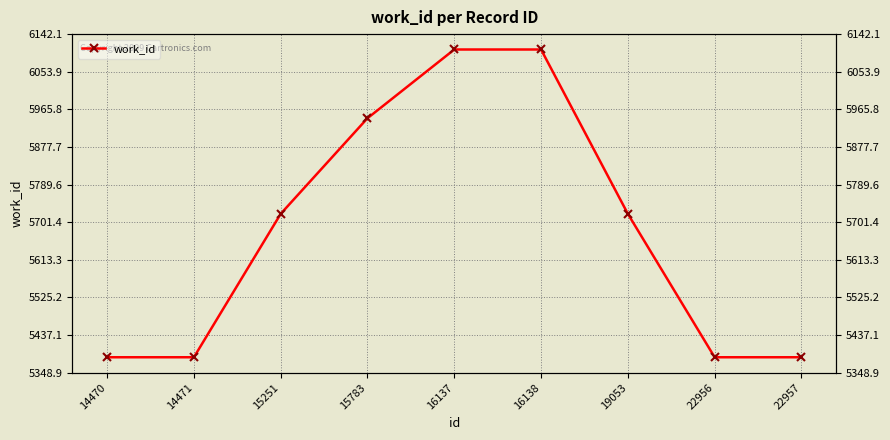

What is the change in value from 14471 to 19053?

+336